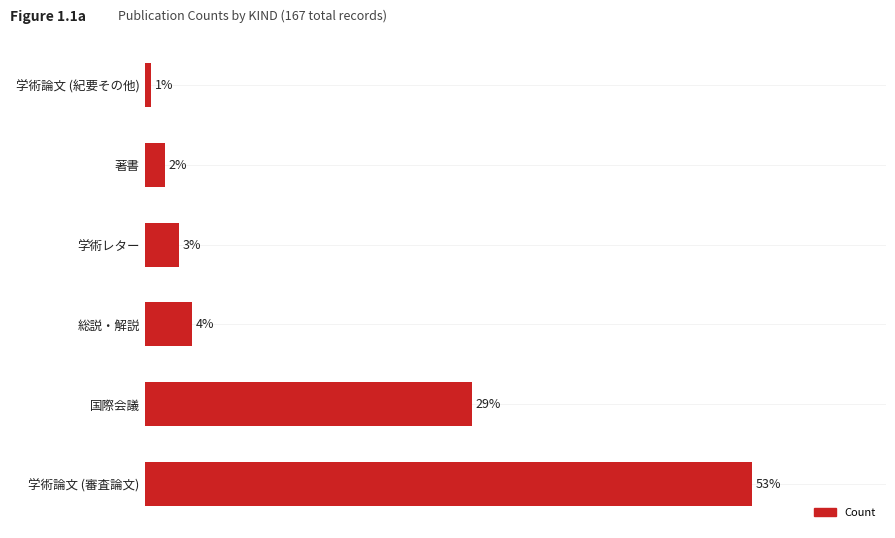

Are the bars horizontal?

Yes